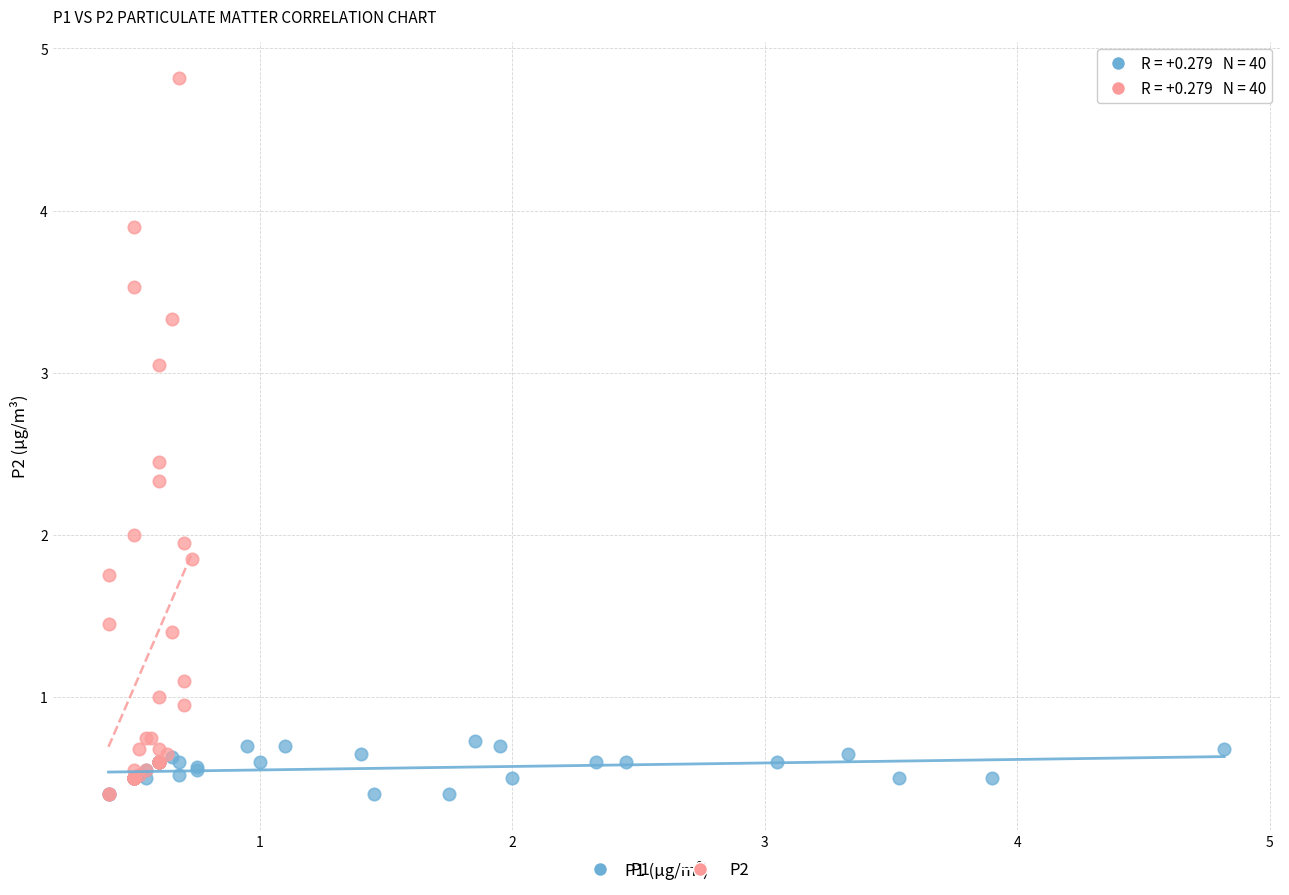

Which series reaches the maximum Y coordinate?

P2